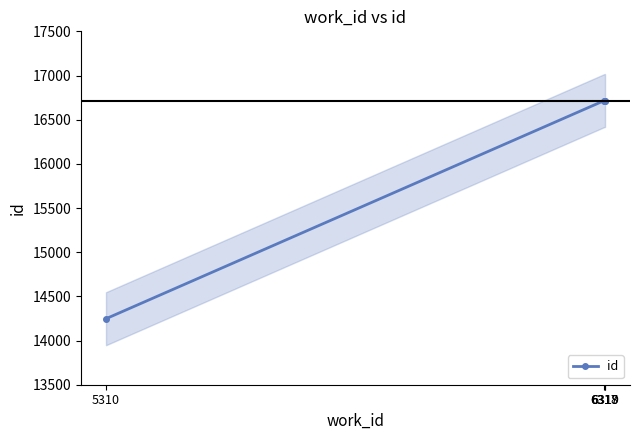

Between 5310 and 6317, which is larger?

6317